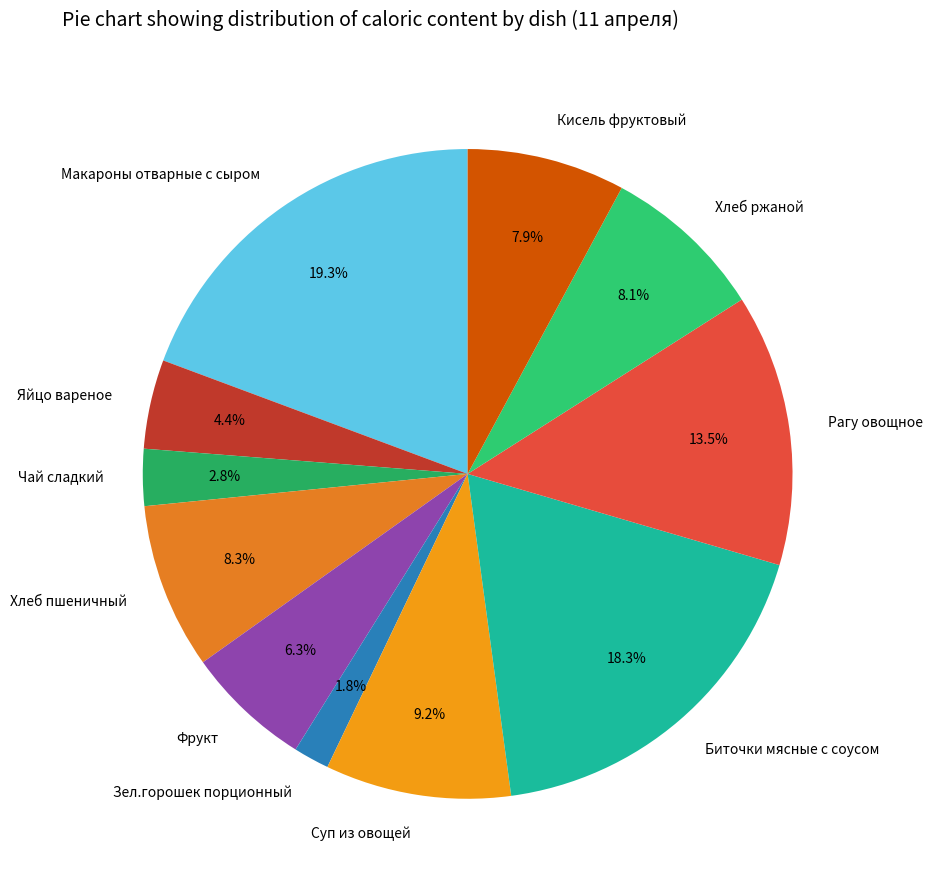

What is the ratio of the value at Макароны отварные с сыром to the value at Яйцо вареное?

4.4